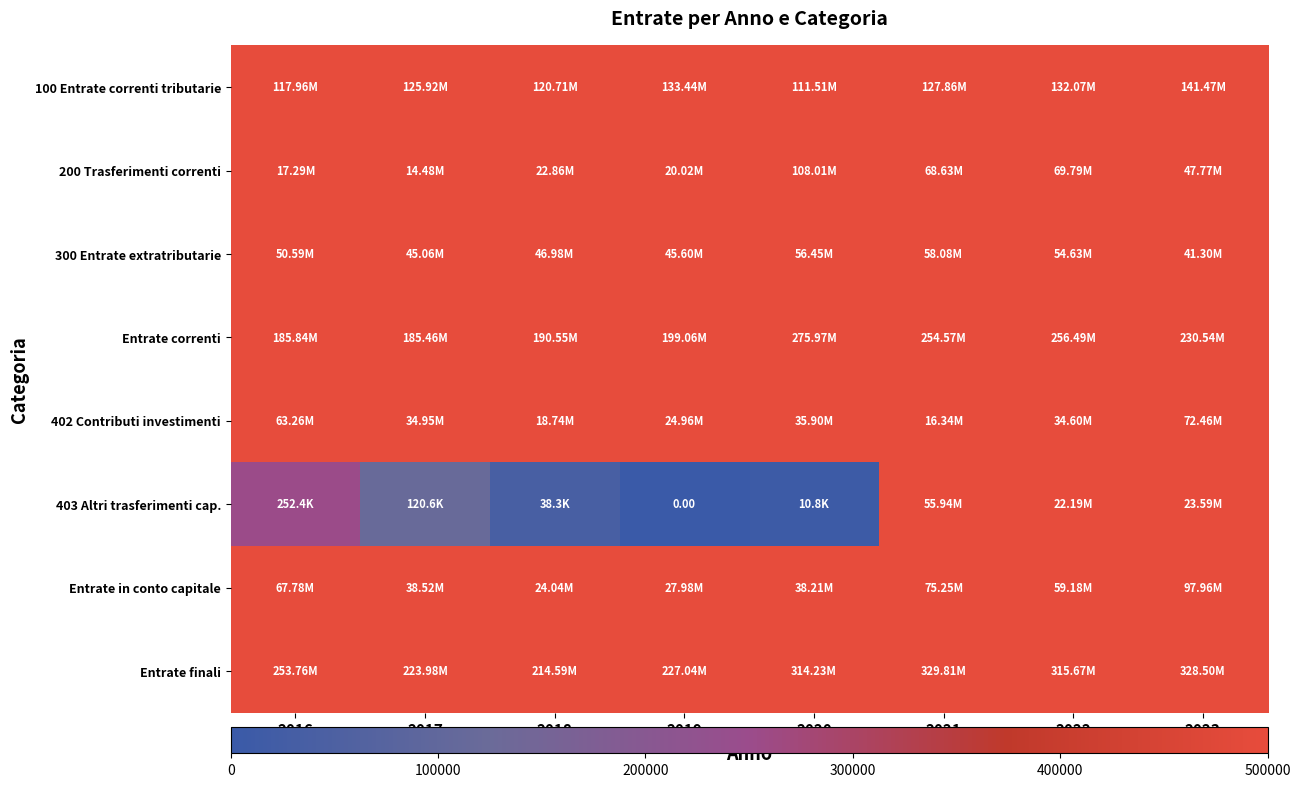

How many data points in 100 Entrate correnti tributarie are above 127857128?

4